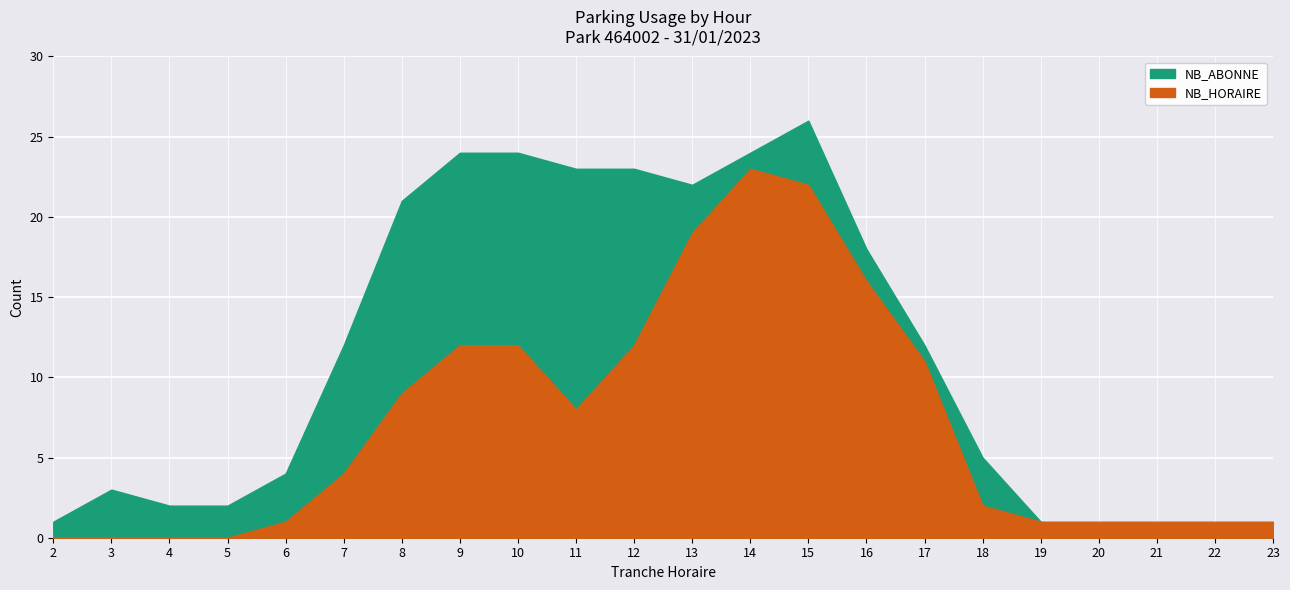

Does the chart display data point markers on the line(s)?

No